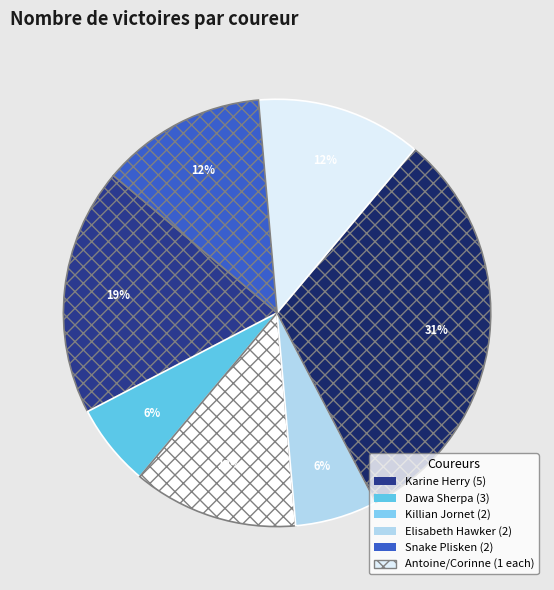

Count the number of slices in the pie.

7